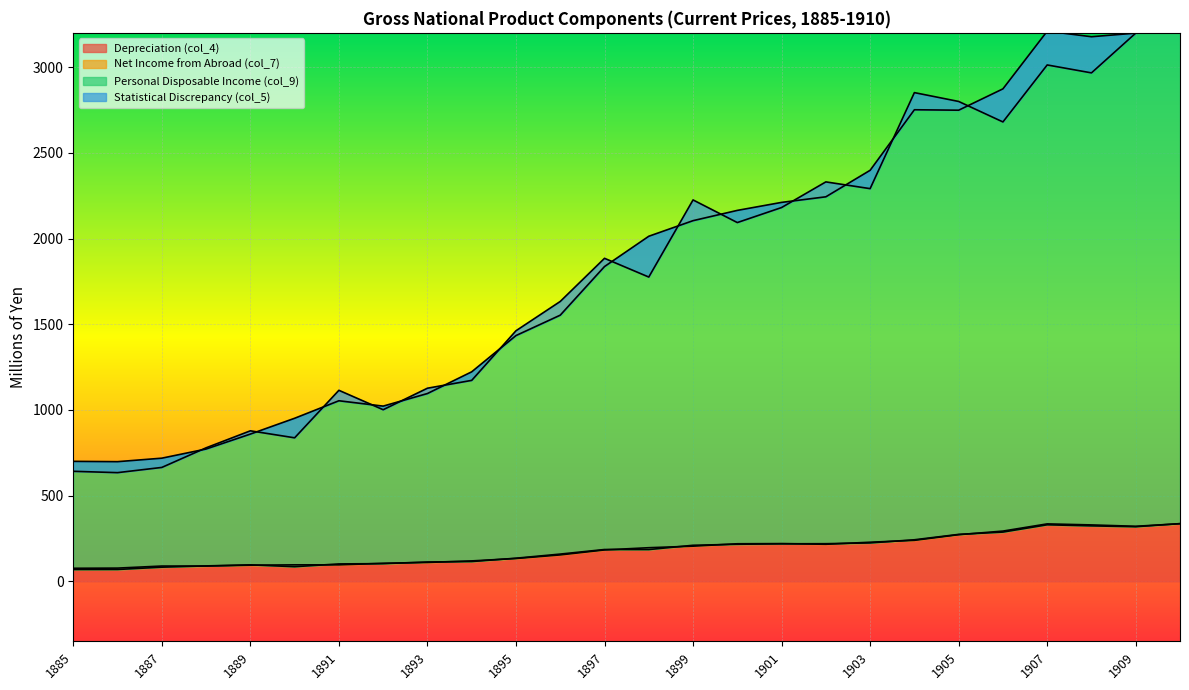

In Depreciation (col_4), how many points are lower than both neighbors (excluding endpoints)?

2